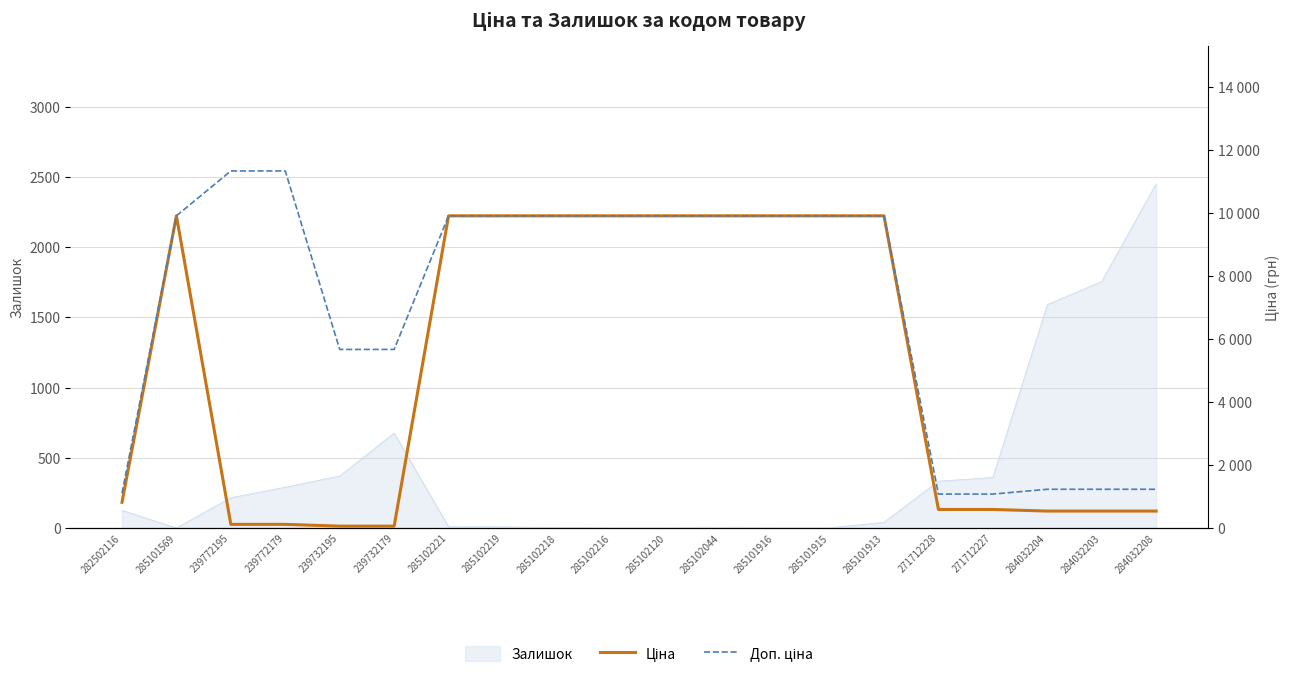

How many values in the Ціна series are below 9908?

10